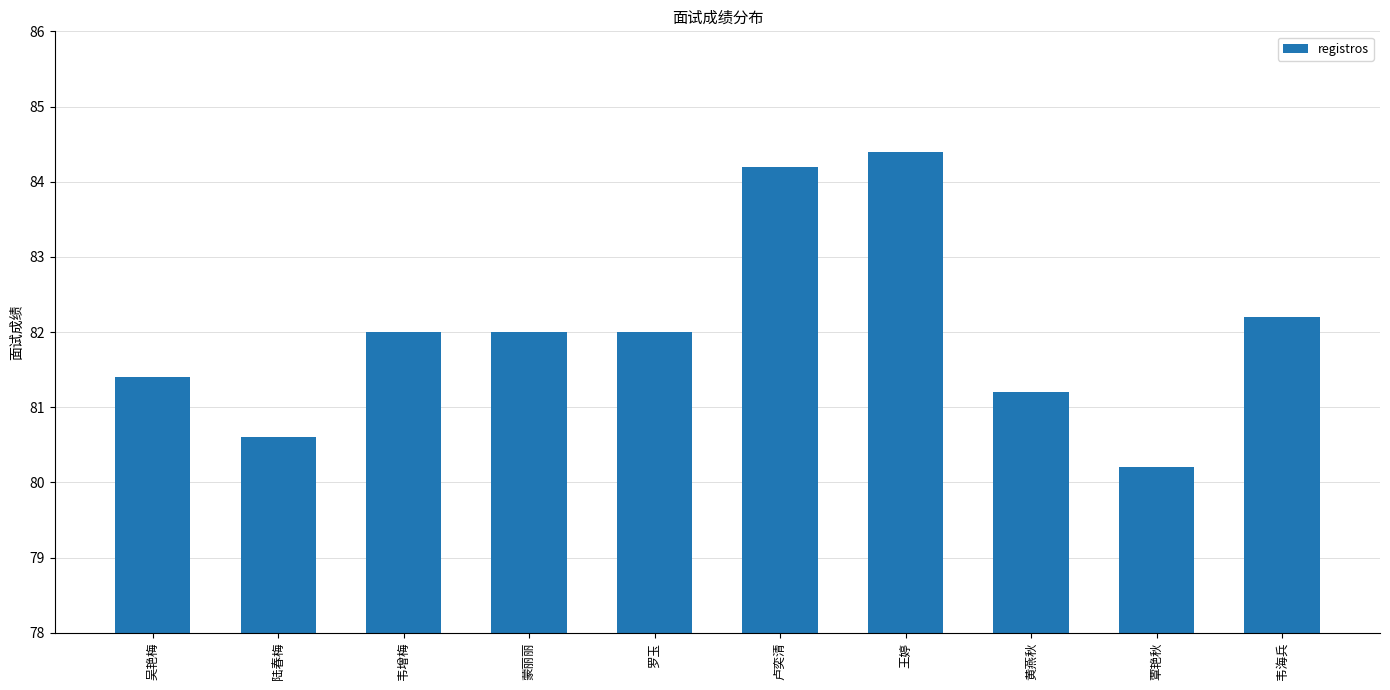

What is the label of the 9th bar from the right?

陆春梅